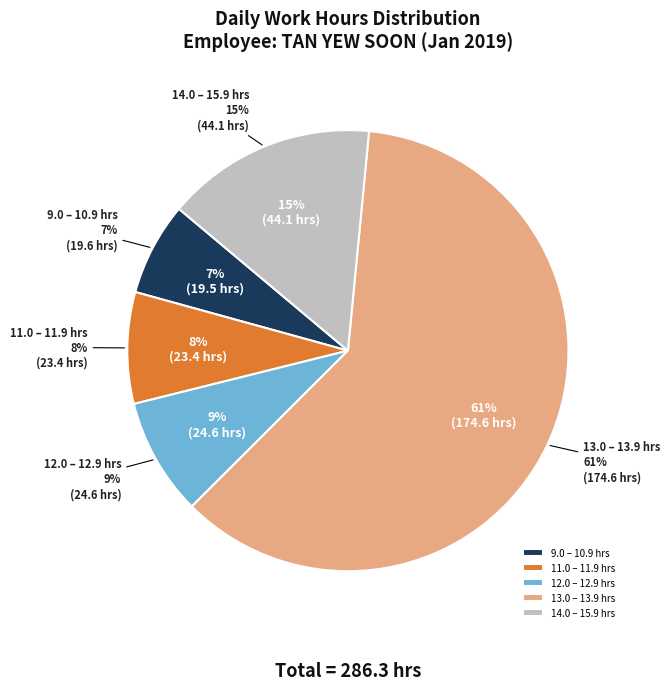

Is 16 Wed the majority of the pie?

No